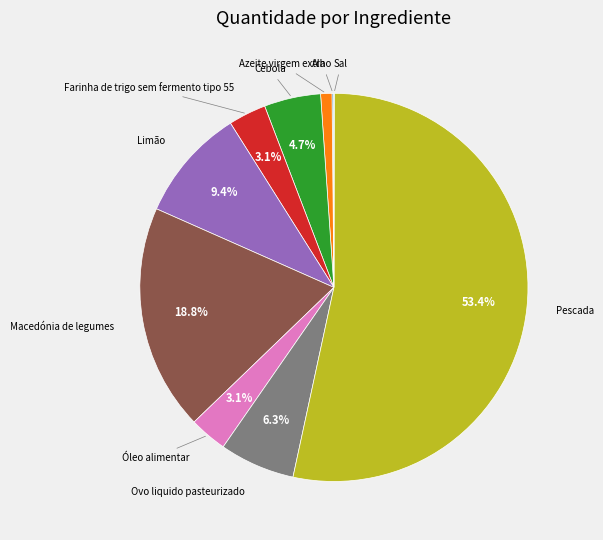

Which slice is the largest?

Pescada